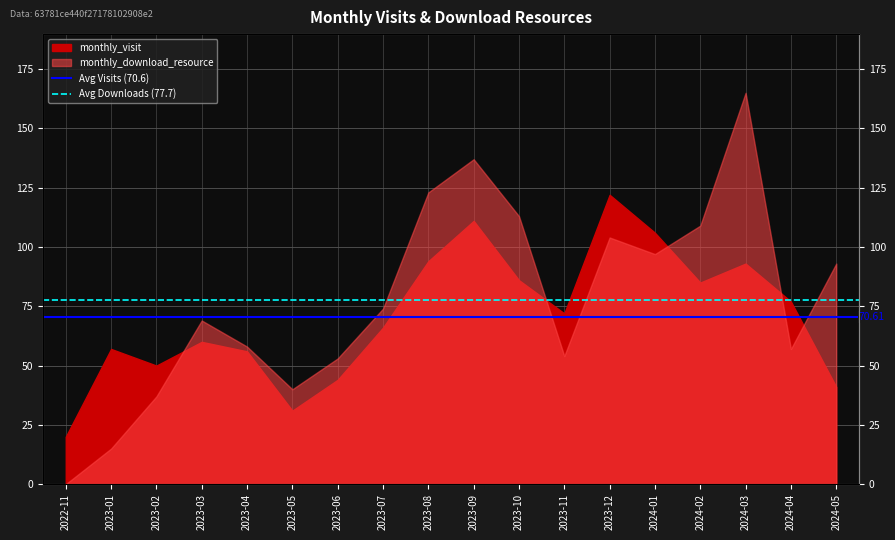

Does the chart display data point markers on the line(s)?

No